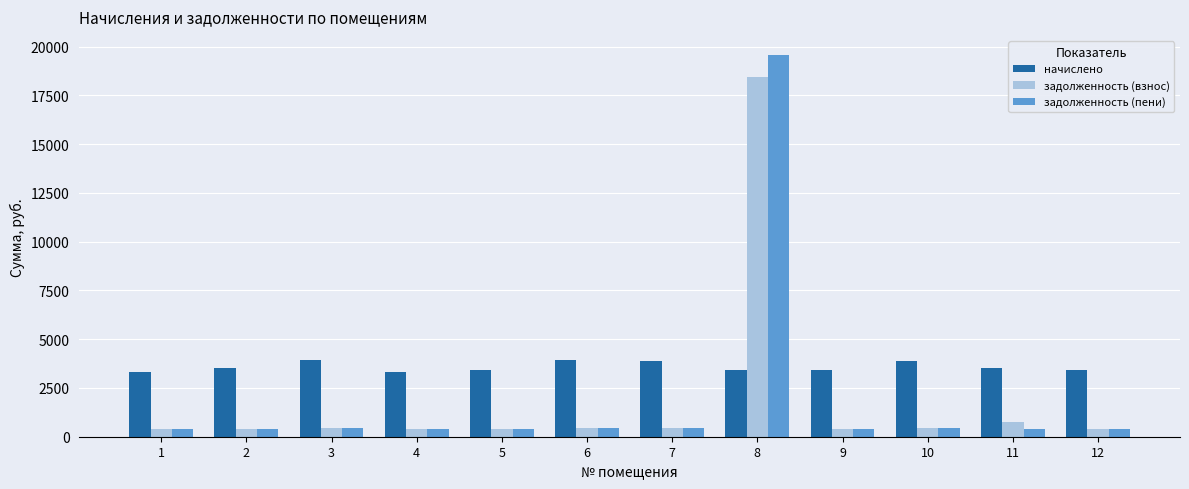

At which label is задолженность (взнос) closest to 9400?

11